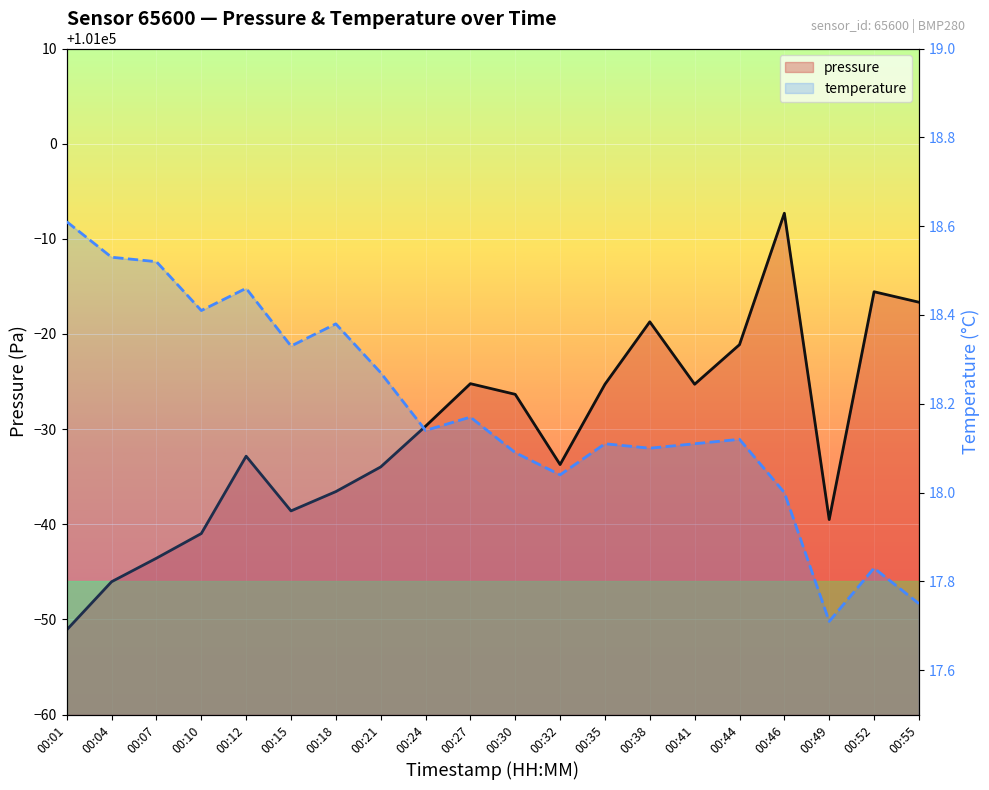

The pressure series shows 26485.8 at 00:49. True or false?

False